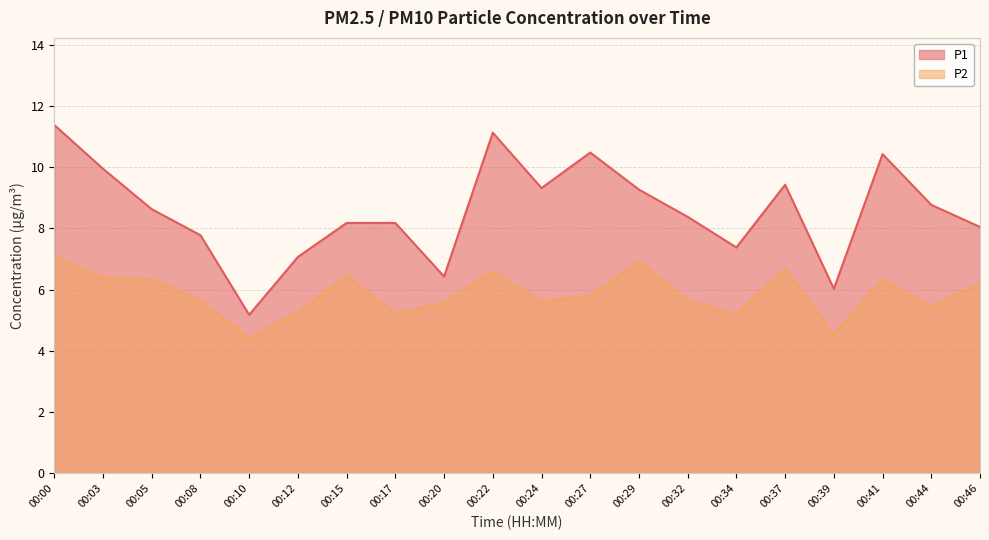

List the labels in order of P1 value, smallest first.

00:10, 00:39, 00:20, 00:12, 00:34, 00:08, 00:46, 00:15, 00:17, 00:32, 00:05, 00:44, 00:29, 00:24, 00:37, 00:03, 00:41, 00:27, 00:22, 00:00